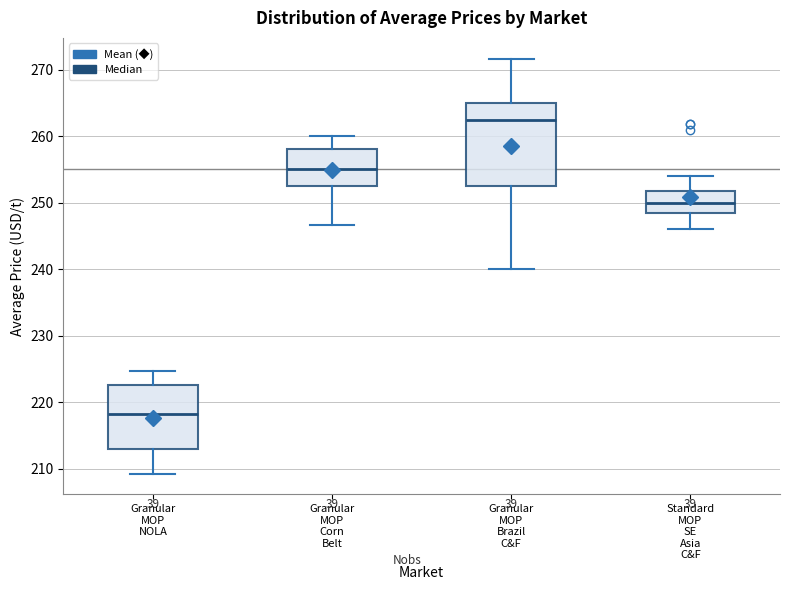

Reading left to right, read every box against the y-axis: the position of its median line, the range the box covers, and the ends of its whiskers. The values are not printed on the chart, so give them approximately, as read against the axis.

Granular MOP NOLA: median 218, box 213 to 223, whiskers 209 to 225
Granular MOP Corn Belt: median 255, box 253 to 258, whiskers 247 to 260
Granular MOP Brazil C&F: median 263, box 253 to 265, whiskers 240 to 272
Standard MOP SE Asia C&F: median 250, box 248 to 252, whiskers 246 to 254